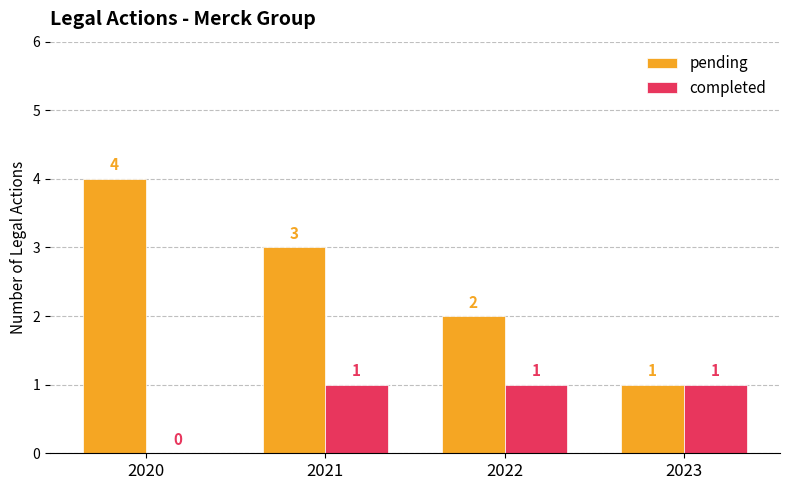

How many groups of bars are there?

4